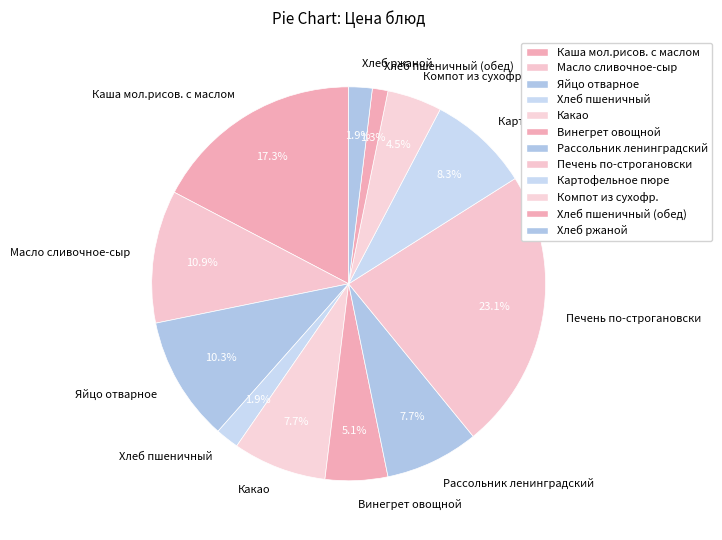

What percentage do Рассольник ленинградский and Компот из сухофр. together represent?

12.2%